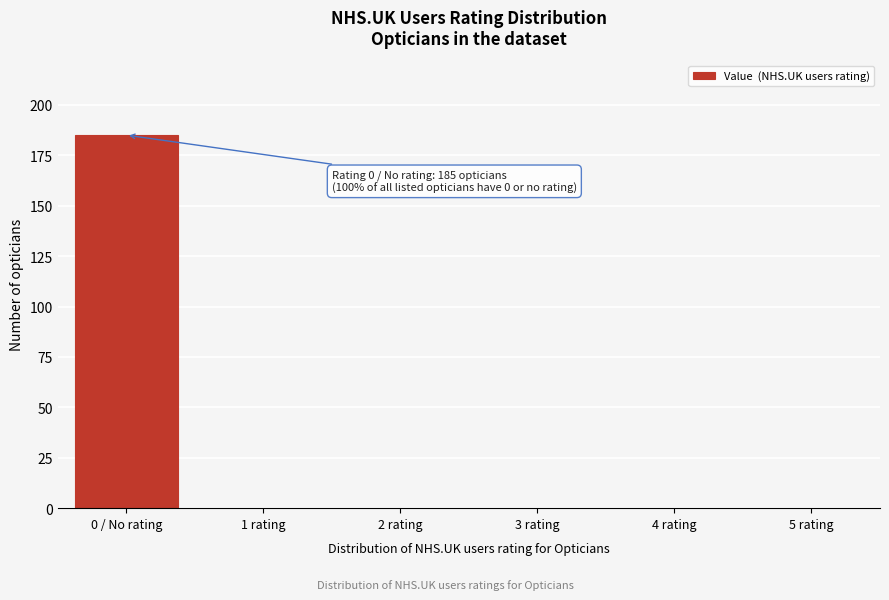

Reading right to left, transcribe all the data shown in this chart.

5 rating=0	4 rating=0	3 rating=0	2 rating=0	1 rating=0	0 / No rating=185